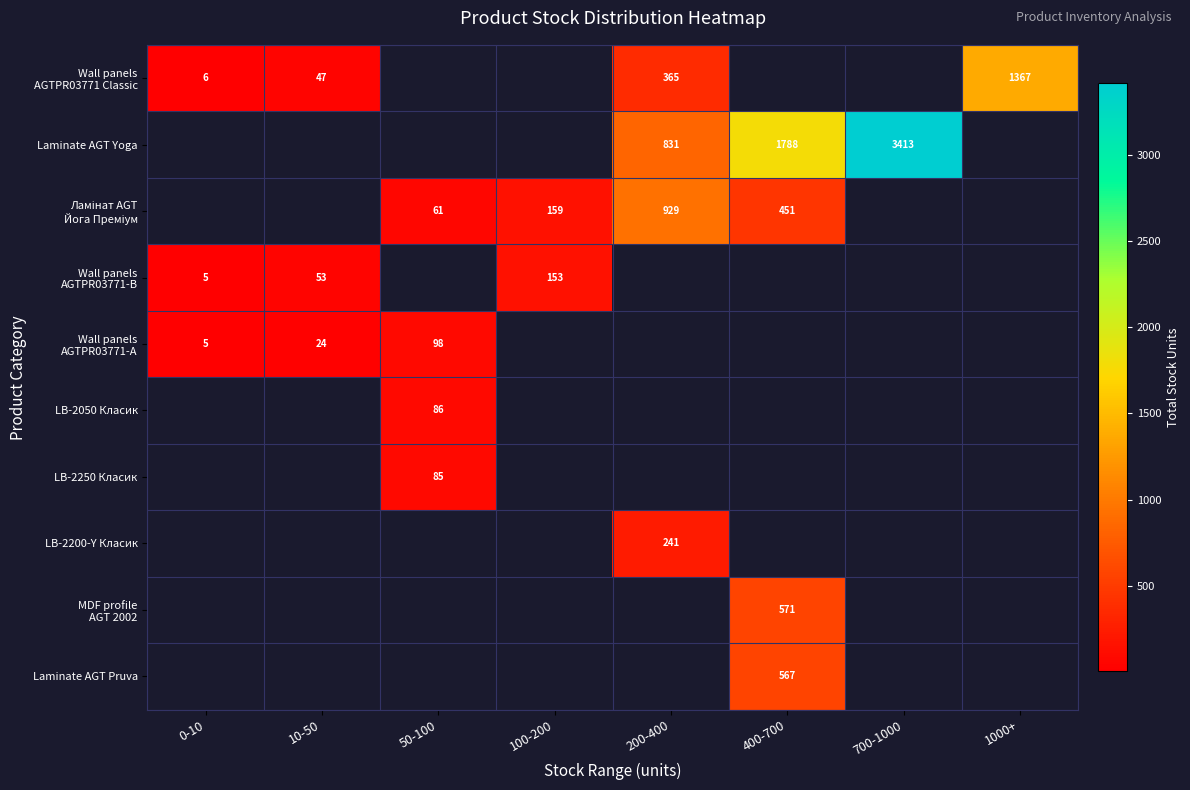

True or false: LB-2200-Y Класик has a value of 241 at 200-400.

True